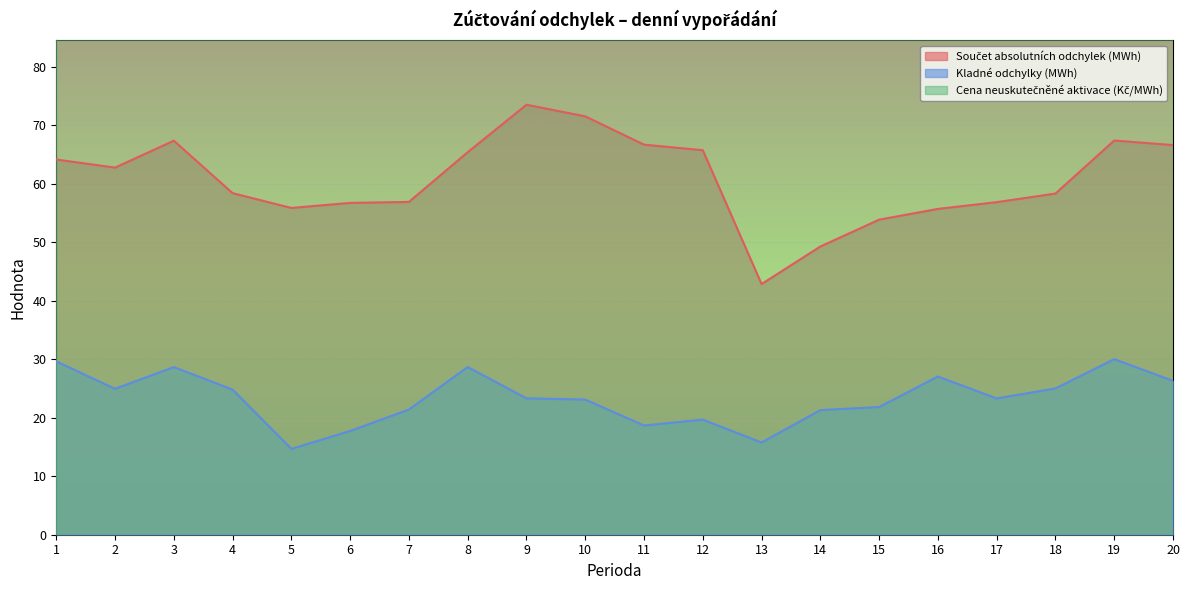

Between 7 and 8, which is larger?

8